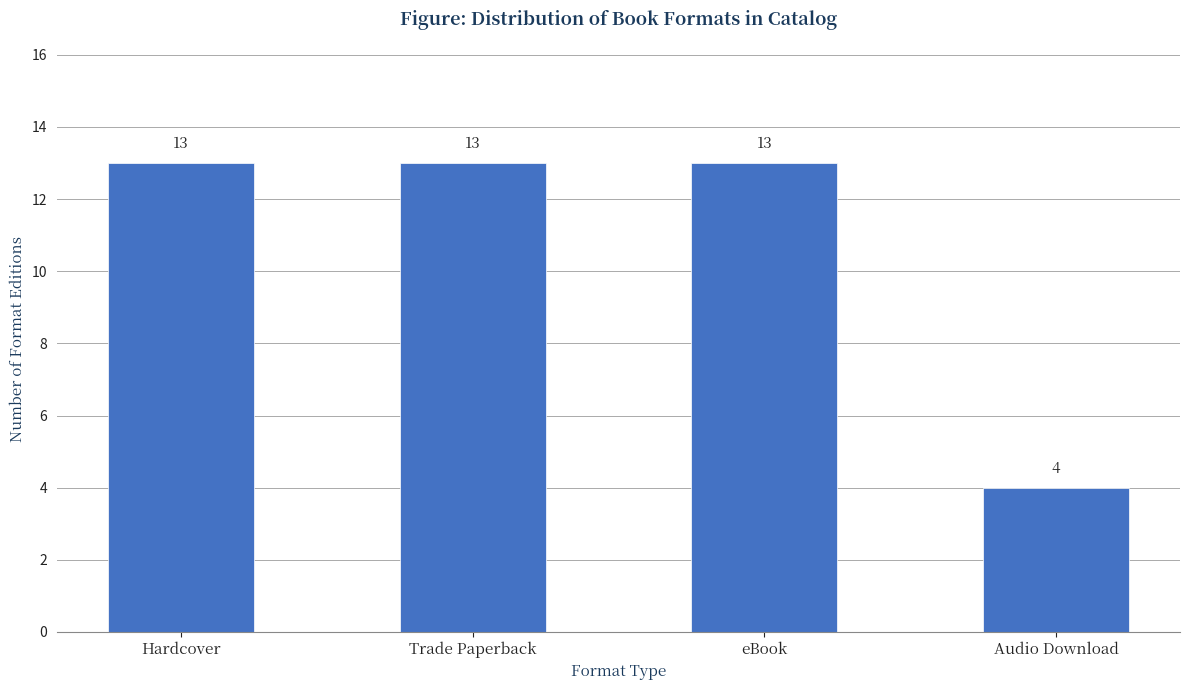

Reading left to right, transcribe all the data shown in this chart.

13	13	13	4